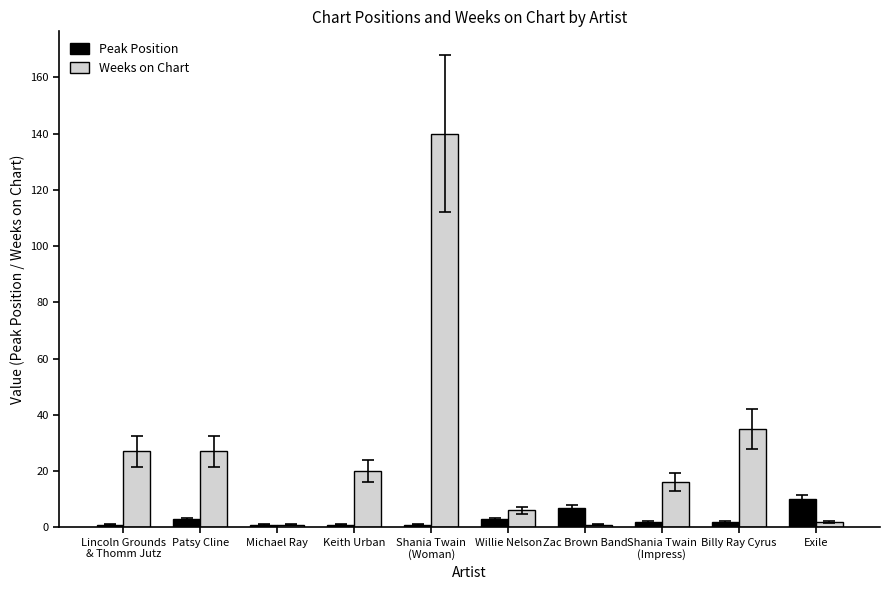

What value does the Weeks on Chart series have at Shania Twain
(Woman)?

140